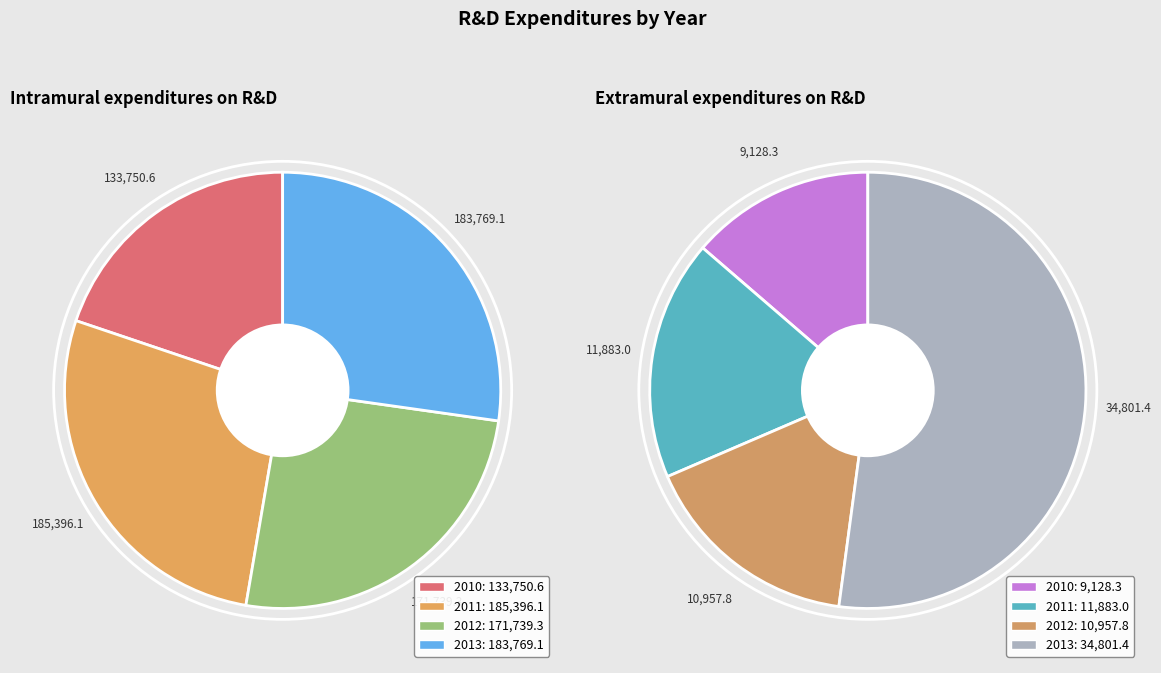

How many segments does this pie chart have?

4